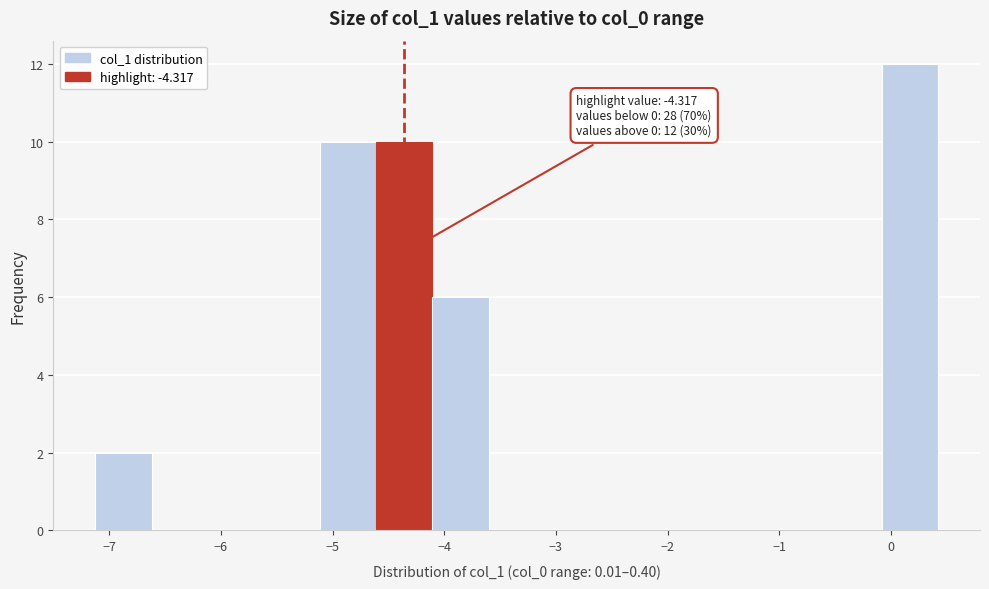

Over which range of the x-axis is the bar tallest?

-0.1 to 0.4